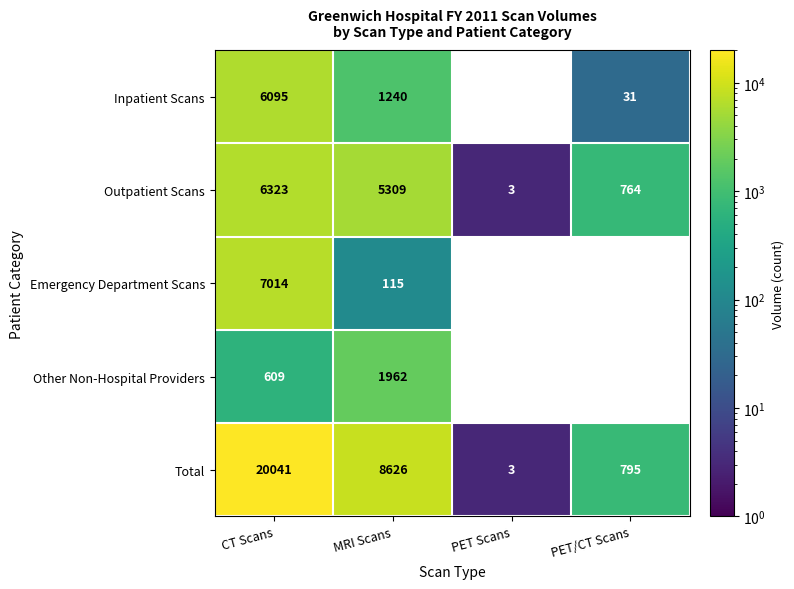

The Total series shows 795 at PET/CT Scans. True or false?

True